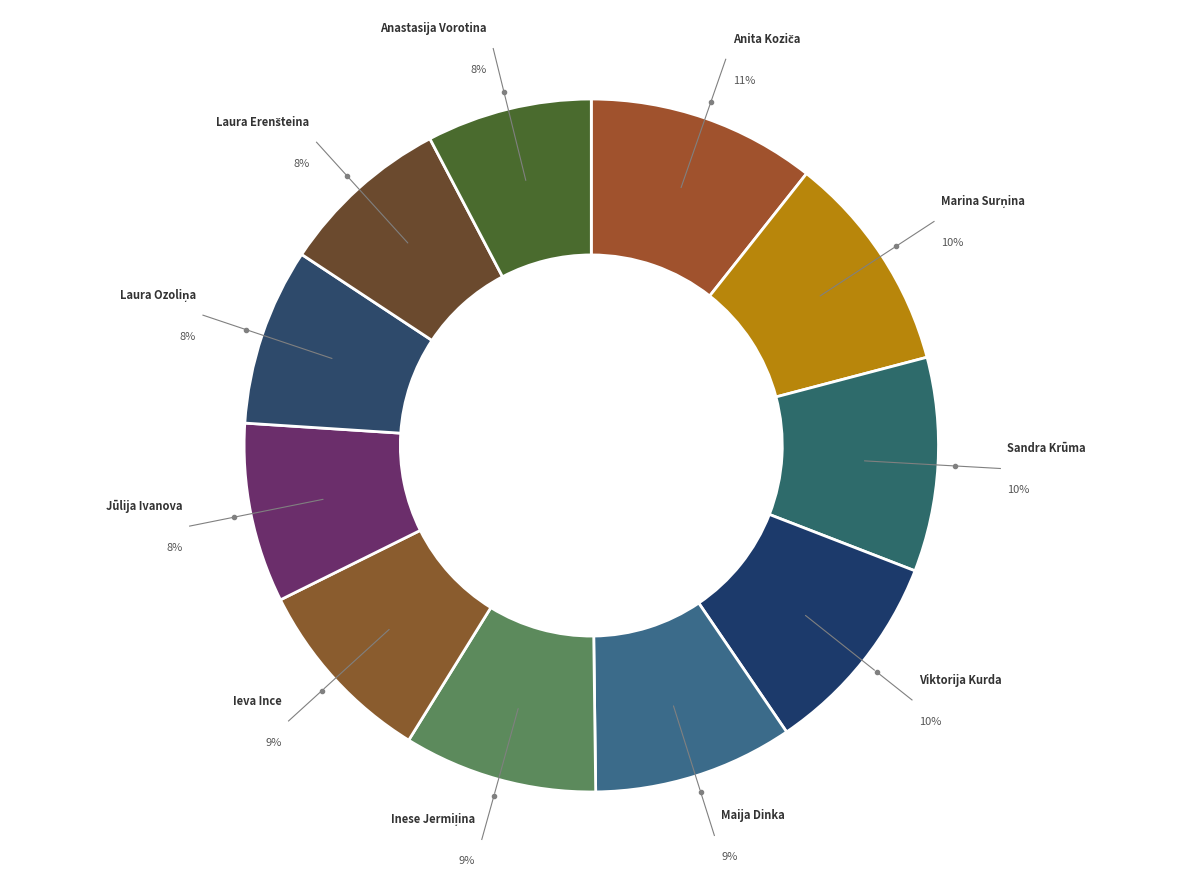

Does any single category account for the majority?

No